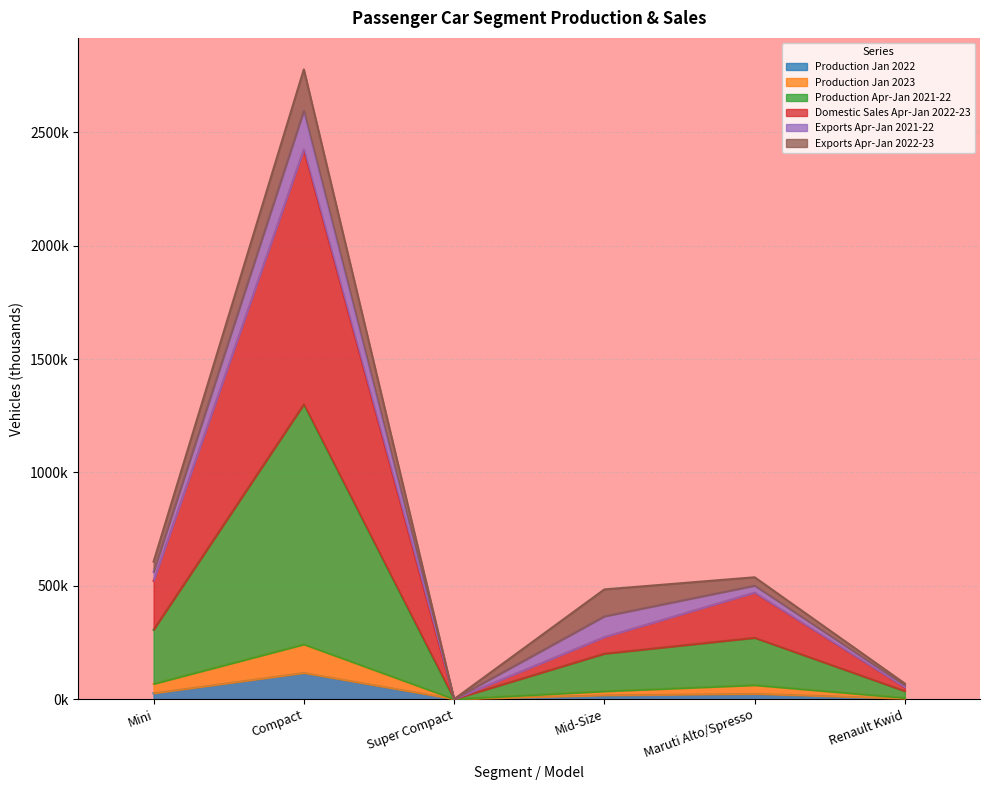

Between Super Compact and Mid-Size, which series saw the biggest shift?

Production Apr-Jan 2021-22